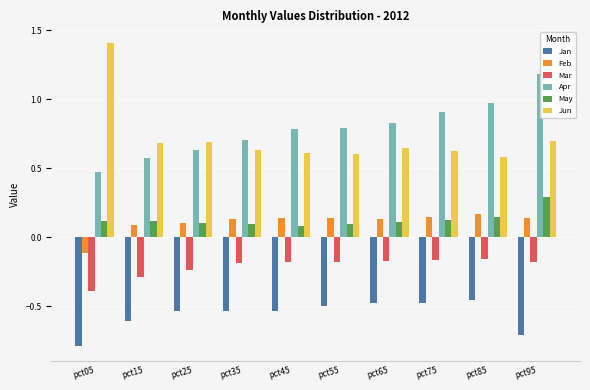

What is the sum of all Jan values?

-5.6